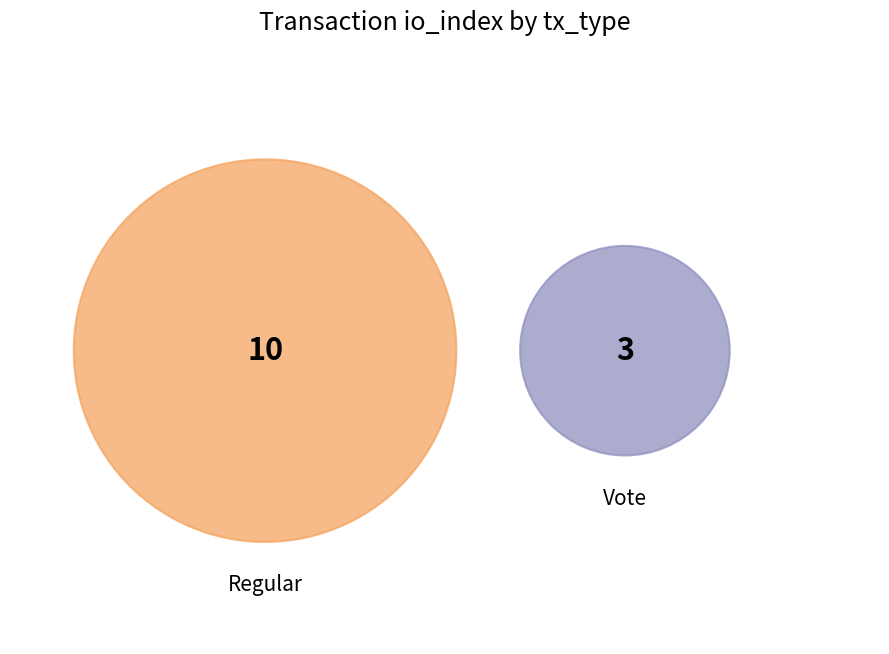

To the nearest percent, what percentage of the pie is Regular?

77%